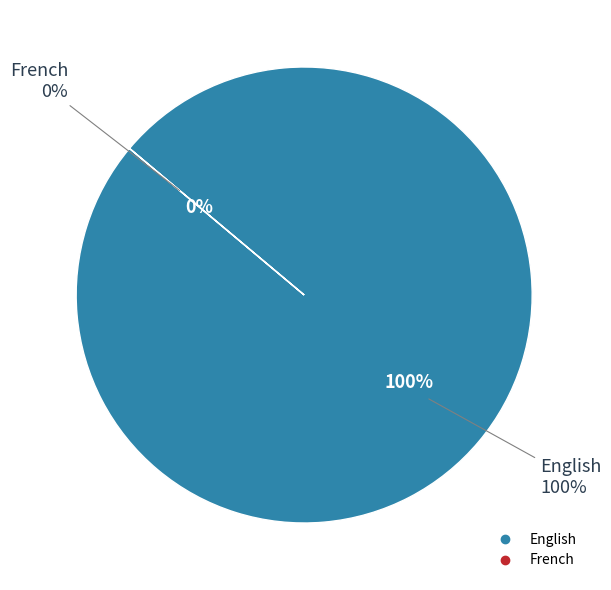

The English slice represents 85% of the pie. True or false?

False